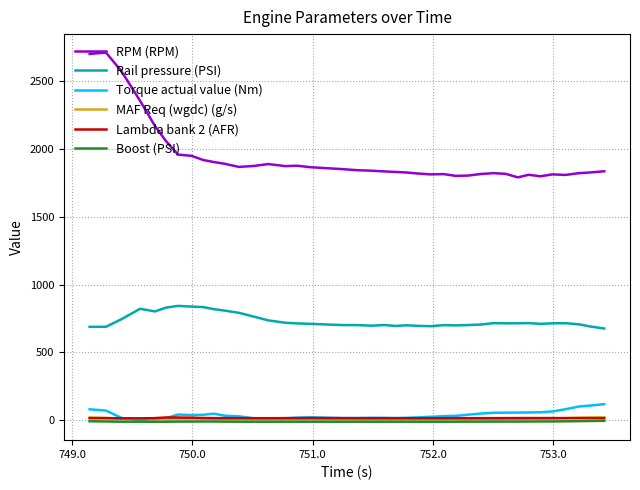

Which series has the widest spread of values?

RPM (RPM)